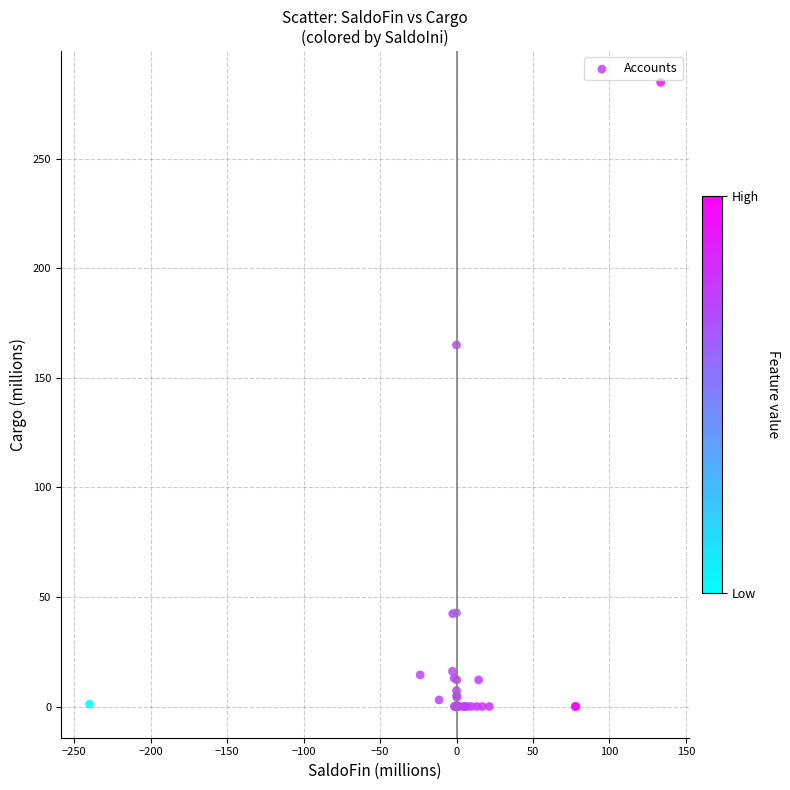

What Y value in the scatter plot is closest to 142?

165.0